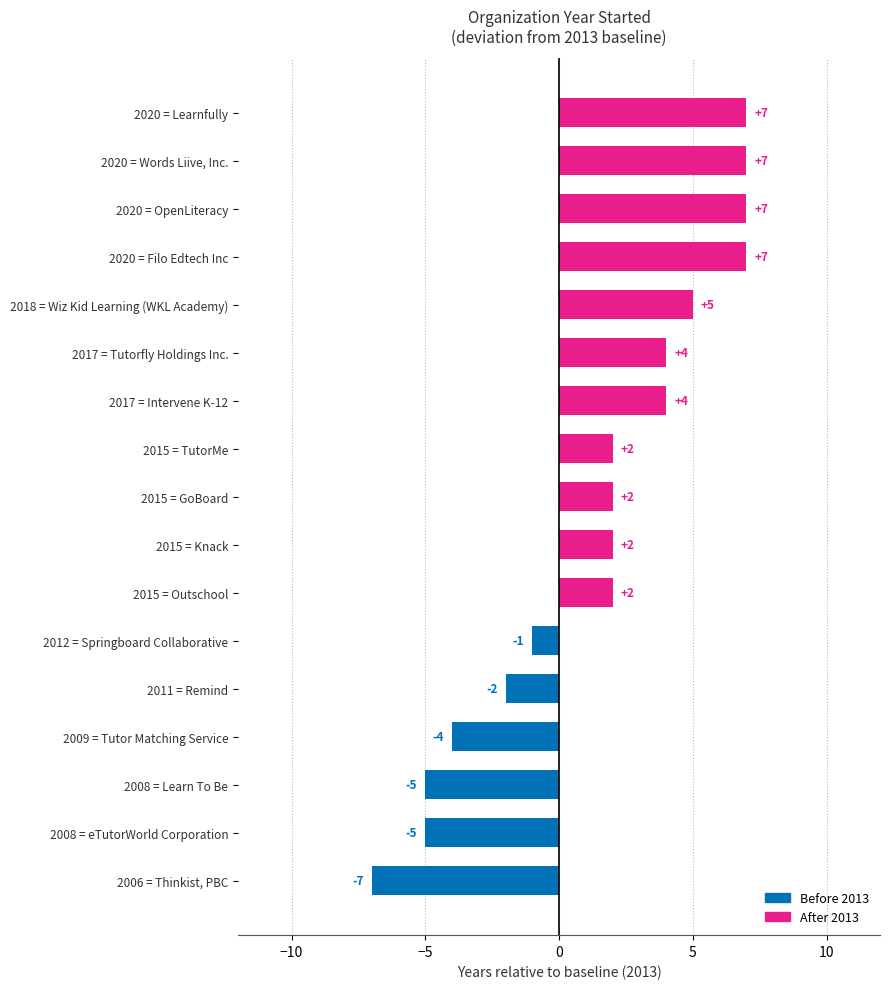

Reading top to bottom, extract all data points from this chart.

2020 = Learnfully=7	2020 = Words Liive, Inc.=7	2020 = OpenLiteracy=7	2020 = Filo Edtech Inc=7	2018 = Wiz Kid Learning (WKL Academy)=5	2017 = Tutorfly Holdings Inc.=4	2017 = Intervene K-12=4	2015 = TutorMe=2	2015 = GoBoard=2	2015 = Knack=2	2015 = Outschool=2	2012 = Springboard Collaborative=-1	2011 = Remind=-2	2009 = Tutor Matching Service=-4	2008 = Learn To Be=-5	2008 = eTutorWorld Corporation=-5	2006 = Thinkist, PBC=-7